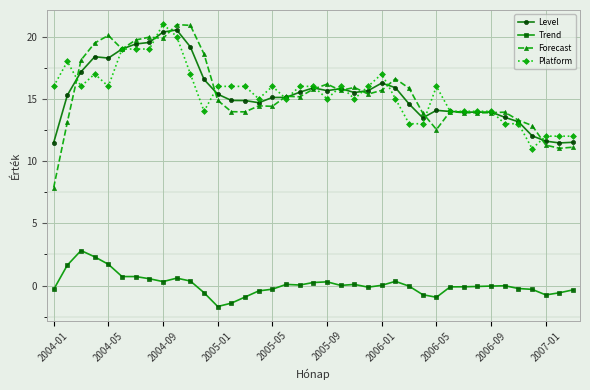

Which series has the widest spread of values?

Forecast